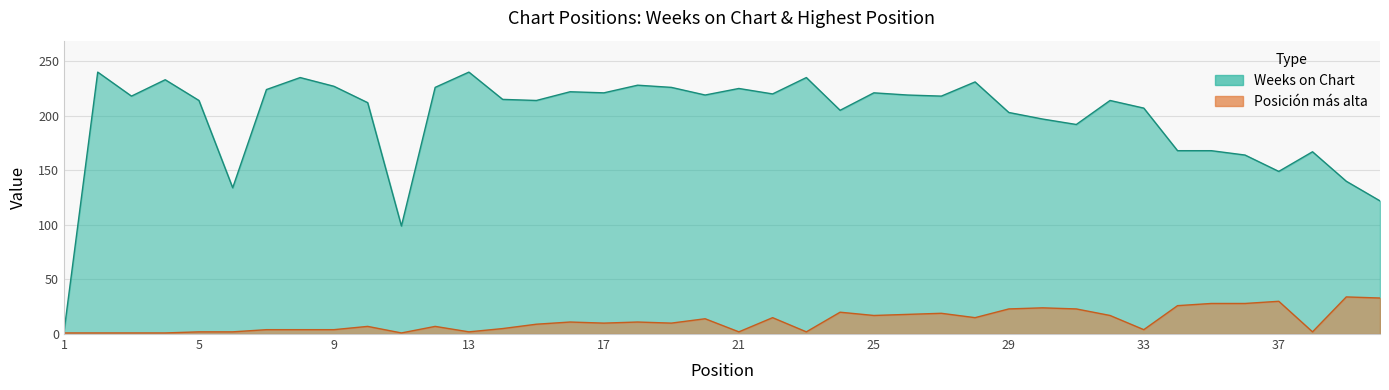

Count the number of data series in this chart.

2